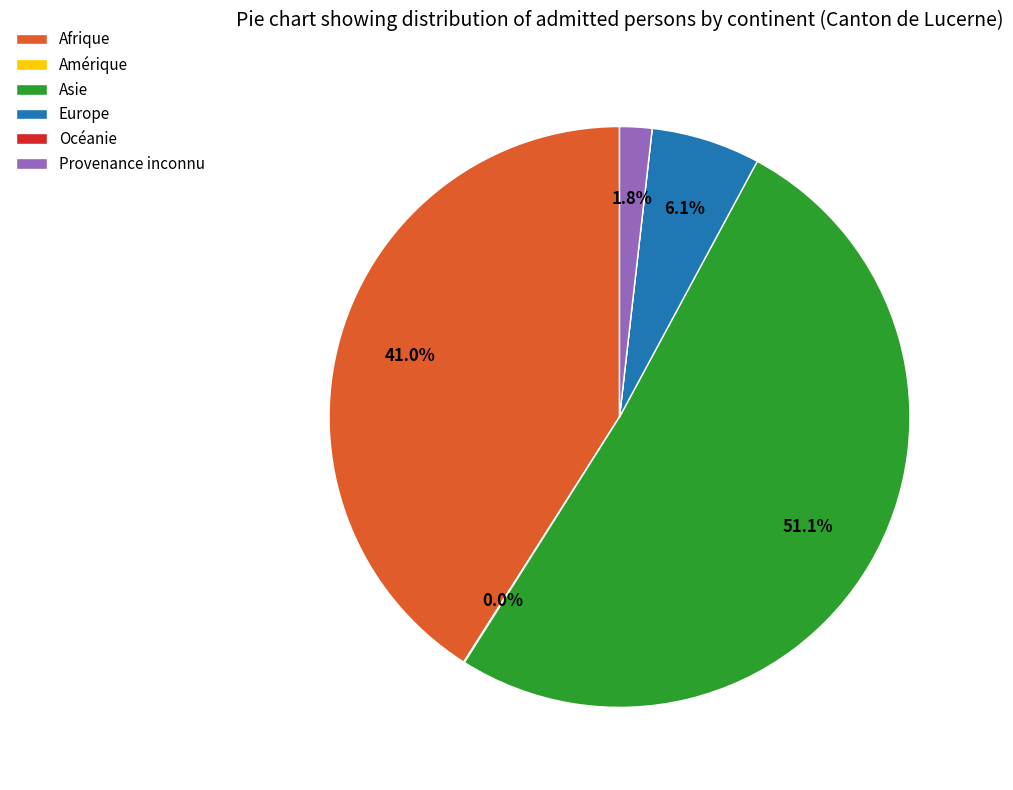

Between Afrique and Provenance inconnu, which is larger?

Afrique